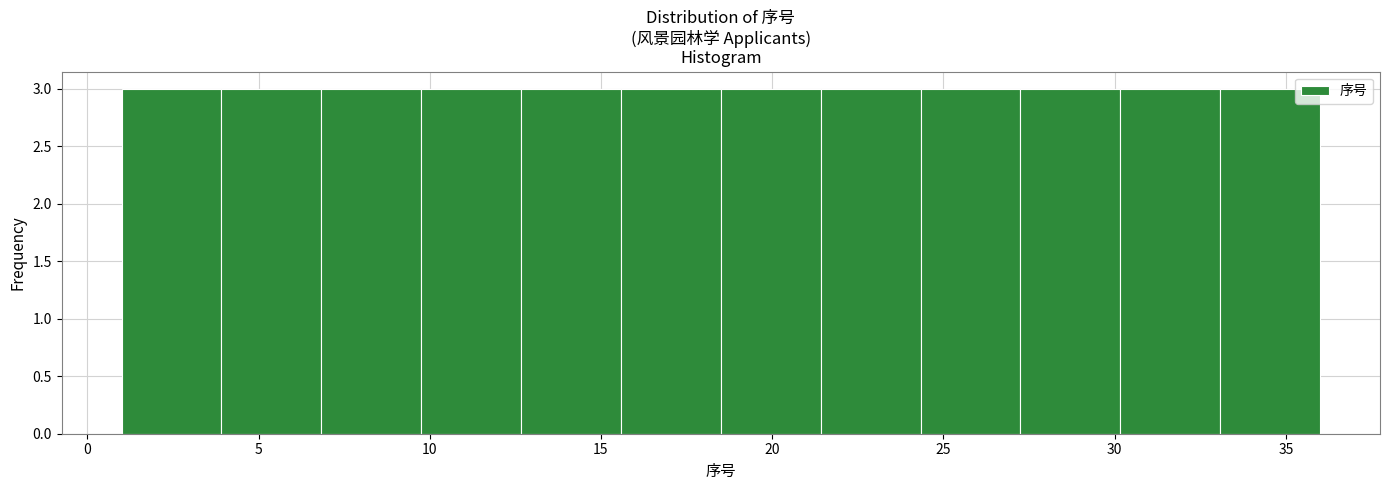

What is the height of the bar covering 30.0 to 33.0 on the x-axis? Neither the bar edges nor the heights are printed on the chart, so give them approximately, as read against the axes.

3